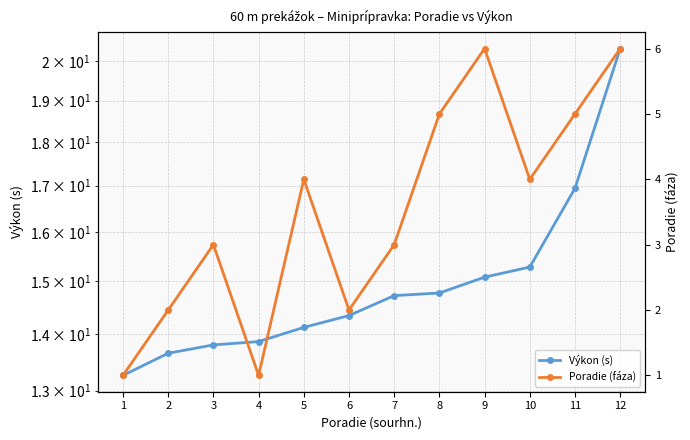

What is the minimum value shown in the chart?

1.0